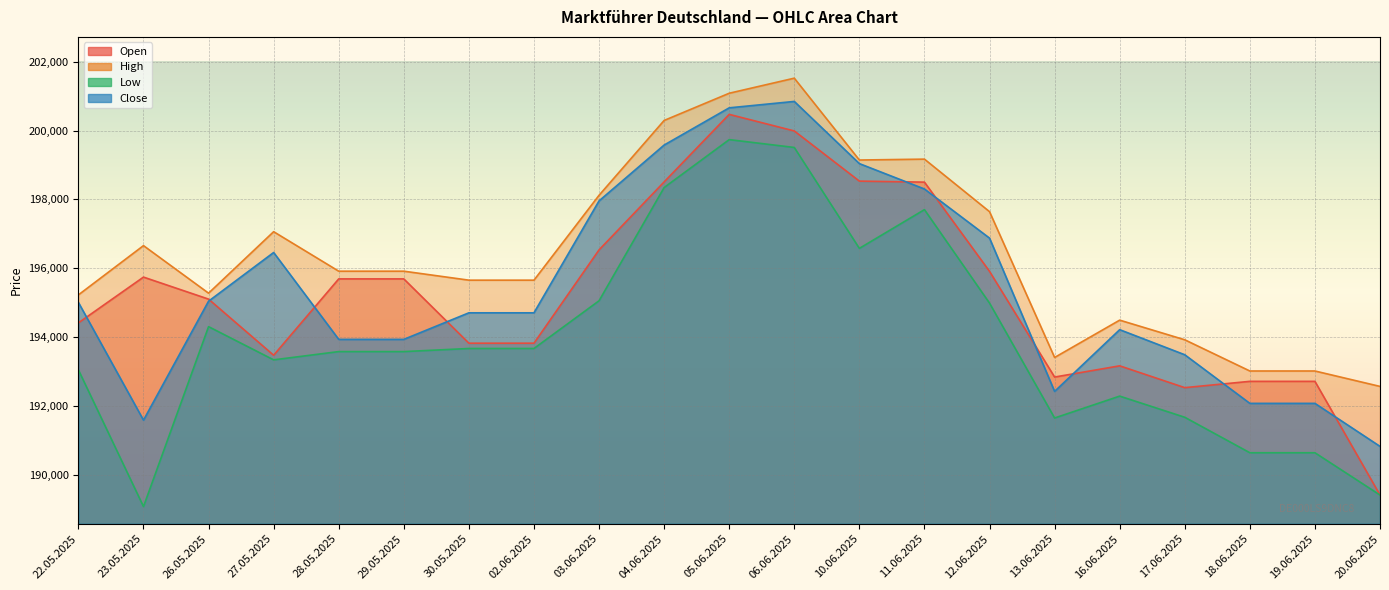

The Close series shows 312039 at 03.06.2025. True or false?

False